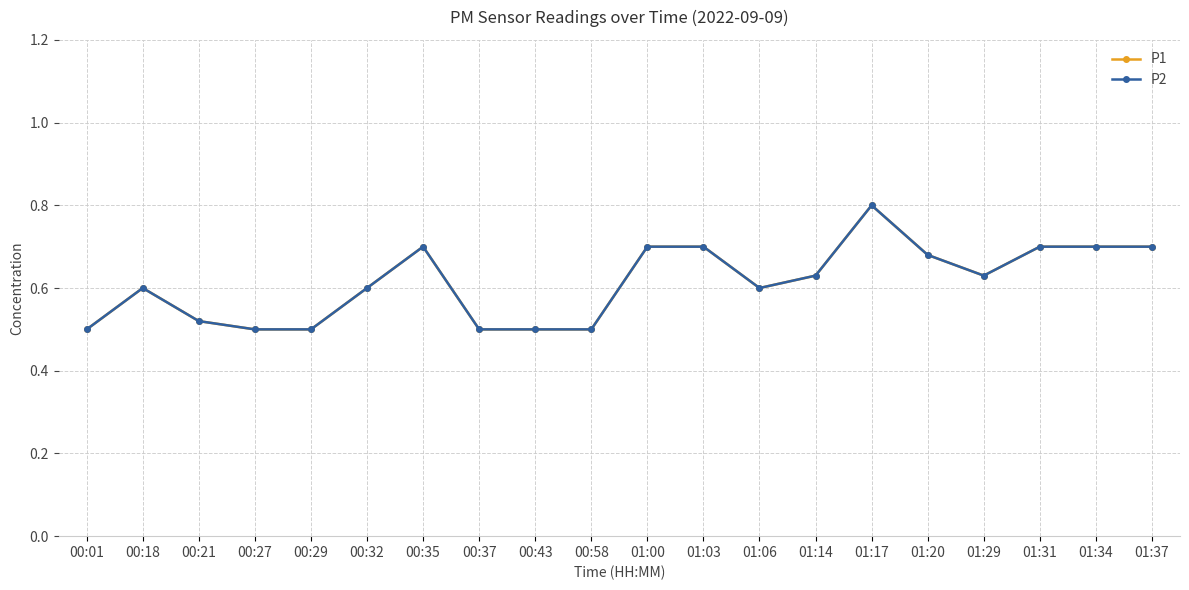

How many lines are shown in the chart?

2